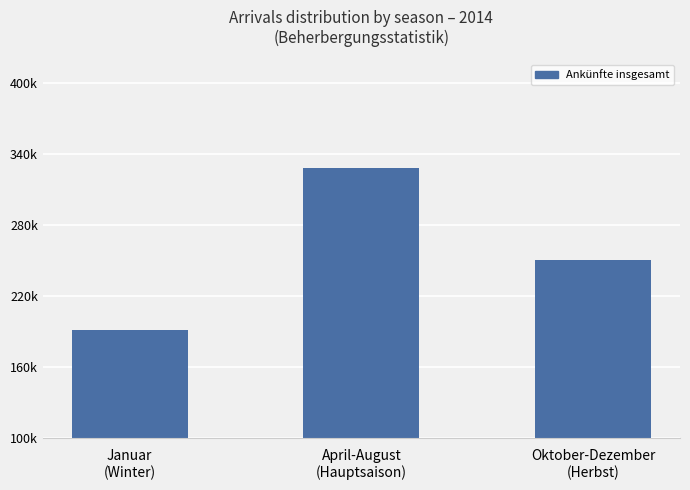

What is the label of the 3rd bar from the left?

Oktober-Dezember
(Herbst)